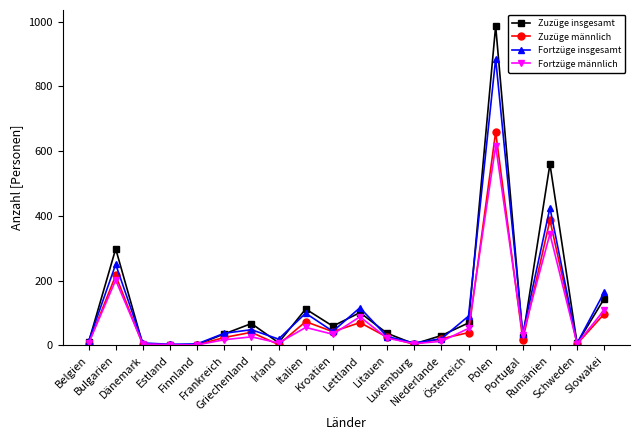

Which category has the highest value in the Zuzüge insgesamt series?

Polen